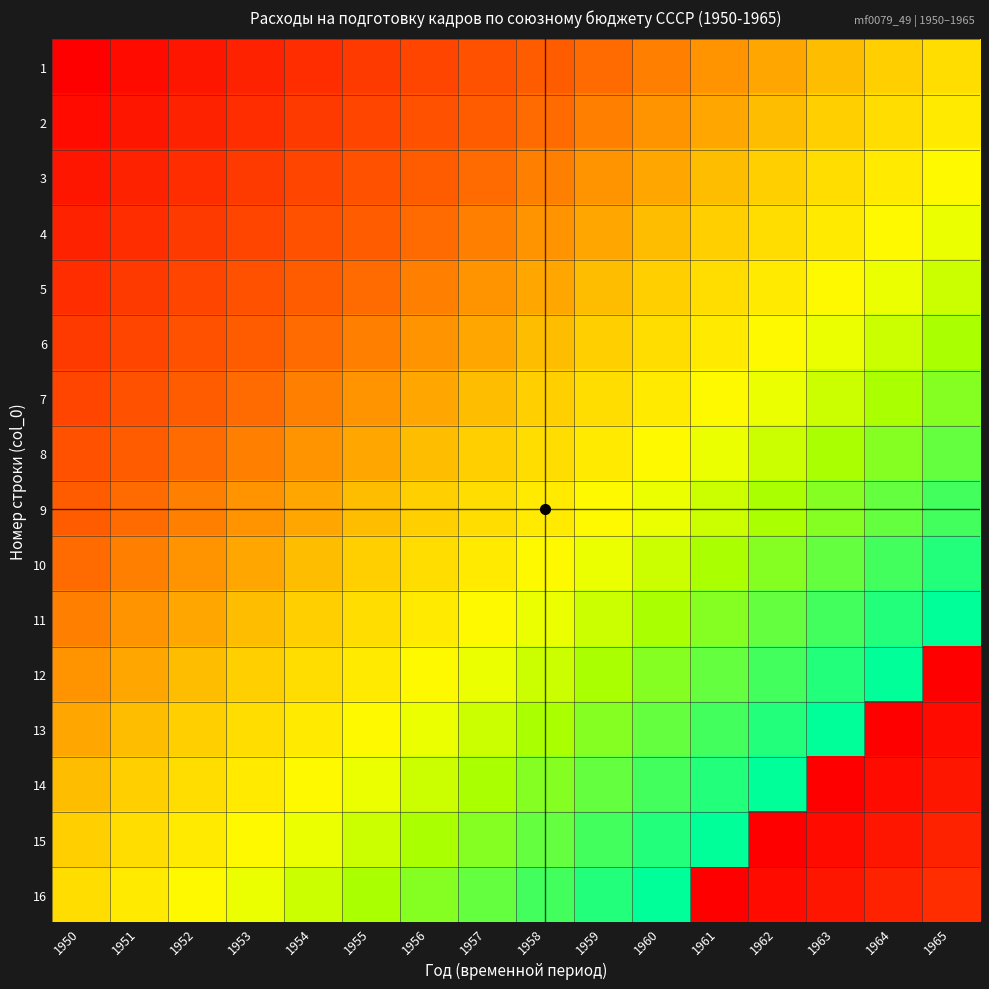

What is the greatest value displayed?

26